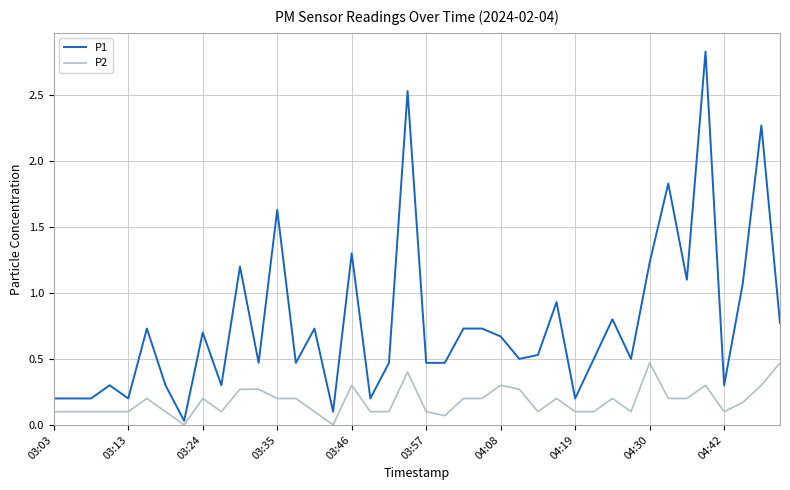

Rank the series by their average value, from lowest to highest.

P2, P1